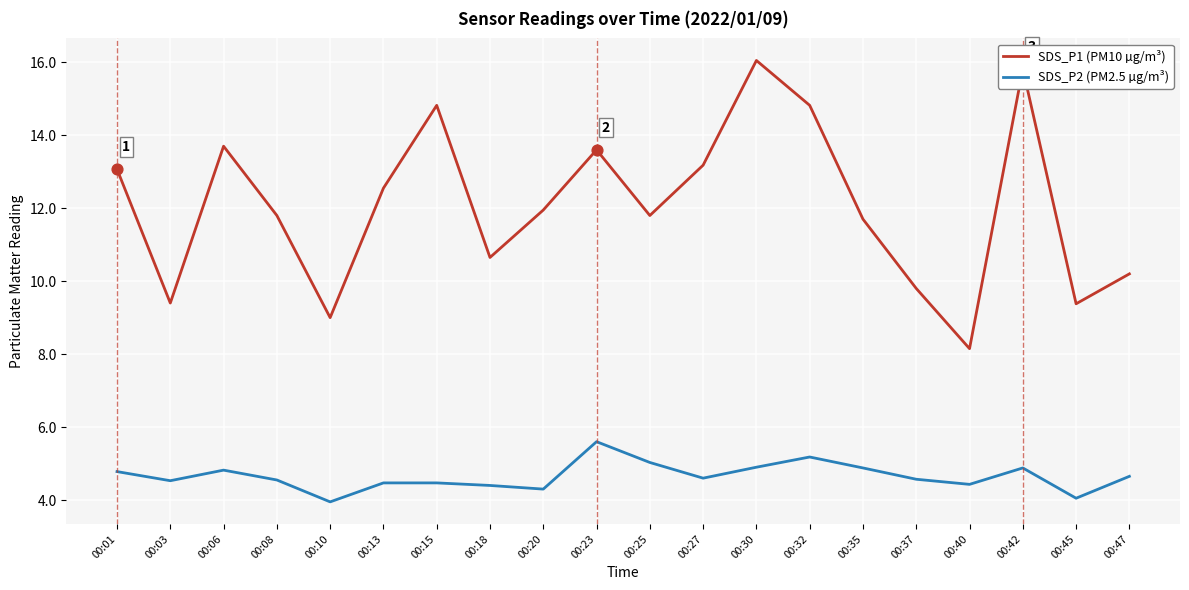

Between 00:03 and 00:35, which series saw the biggest shift?

SDS_P1 (PM10 µg/m³)